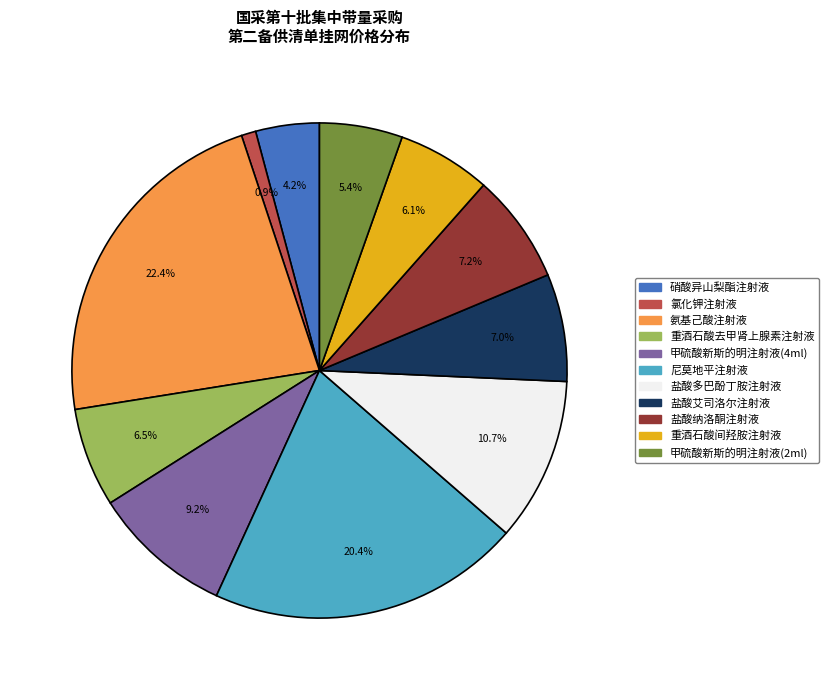

To the nearest percent, what percentage of the pie is 甲硫酸新斯的明注射液(4ml)?

9%